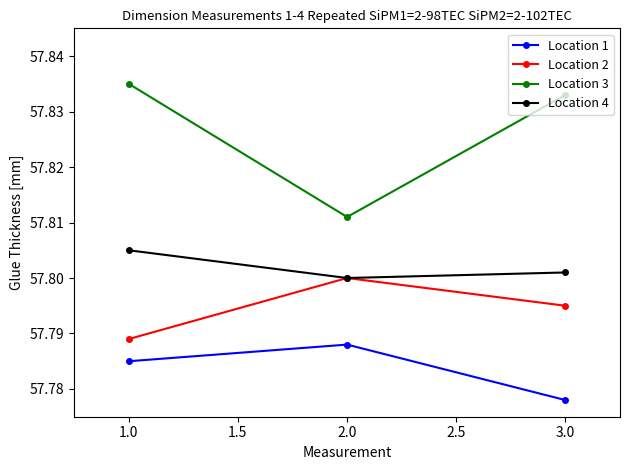

What is the total value across all series at 1.0?

231.2